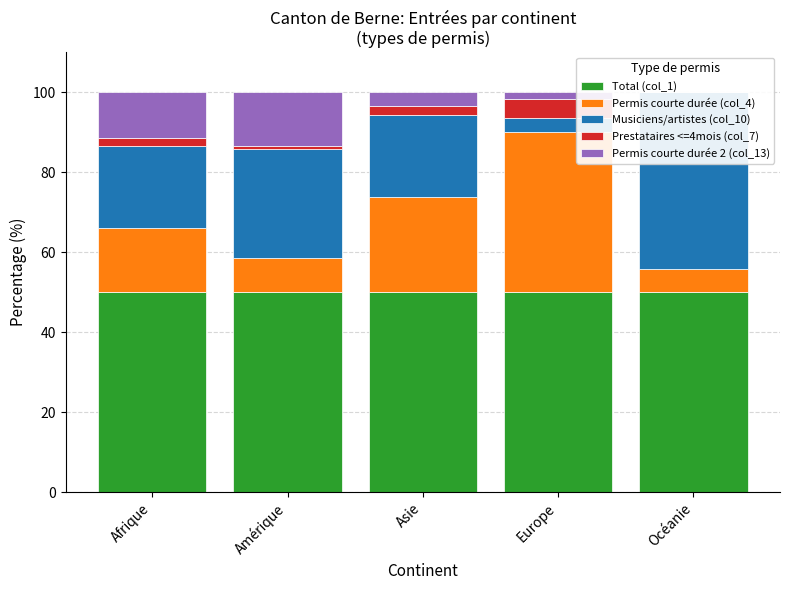

What is the spread (max minus min) of values at Europe?

48.4